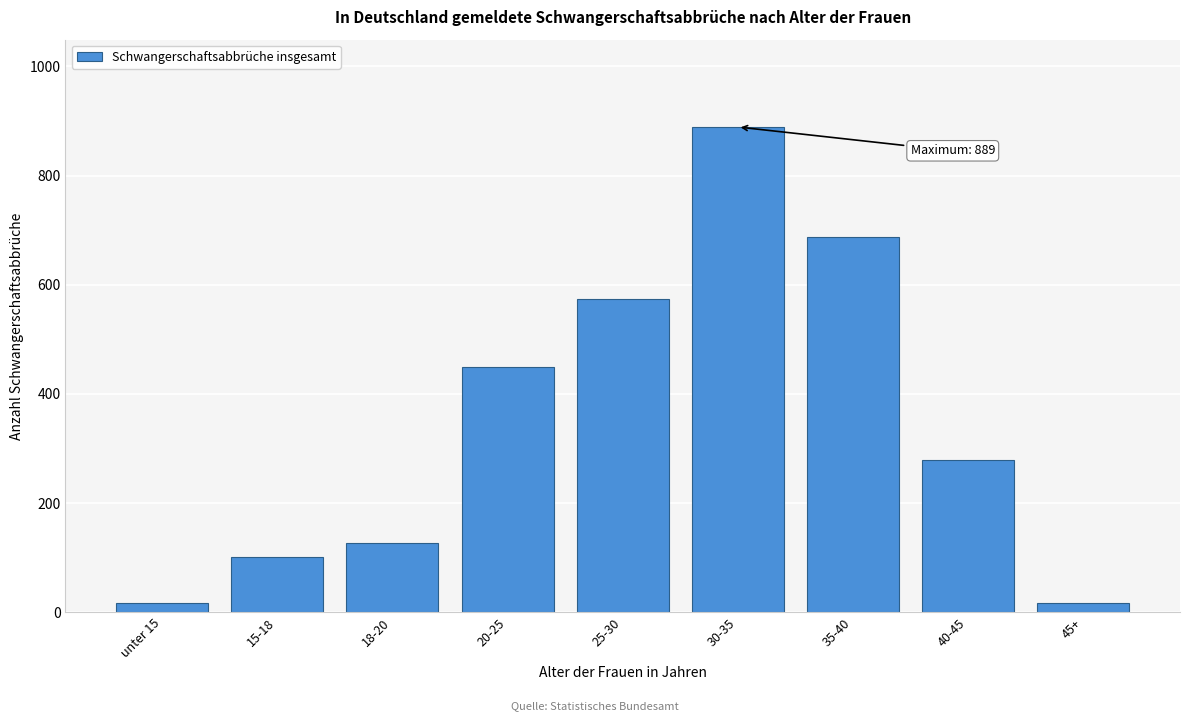

Reading right to left, what are all the values shown in this chart?

16	278	688	889	574	450	126	101	16